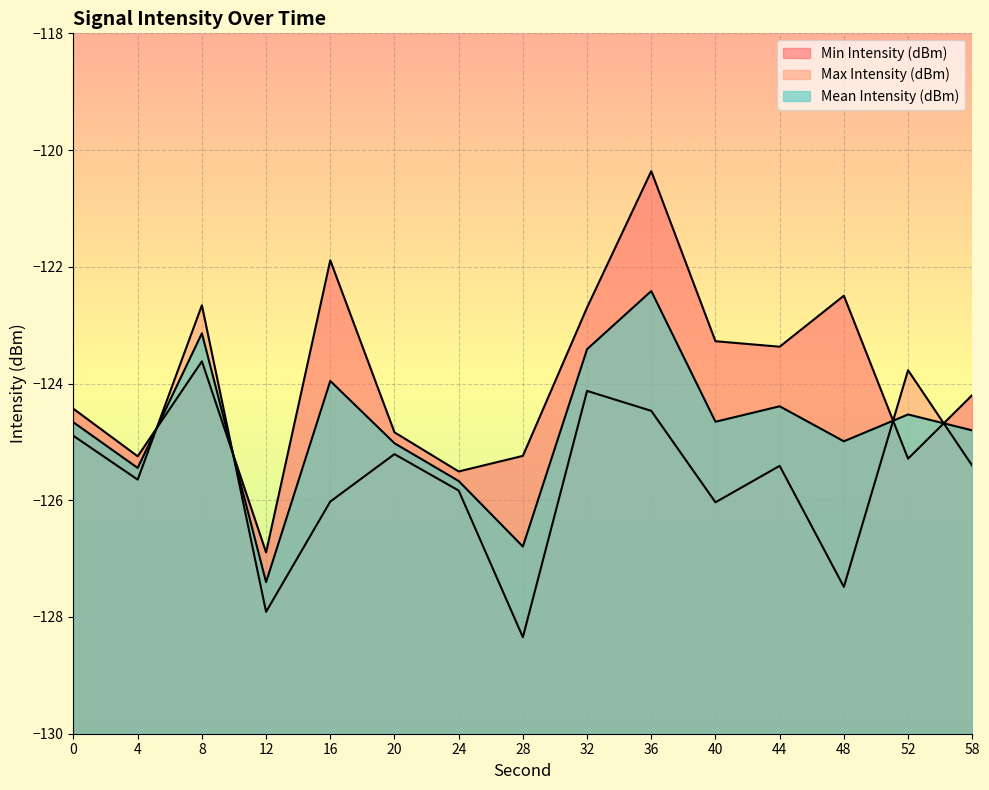

Reading right to left, what are all the values shown in this chart?

Min Intensity (dBm): 58=-124.2	52=-125.3	48=-122.5	44=-123.4	40=-123.3	36=-120.4	32=-122.7	28=-125.2	24=-125.5	20=-124.8	16=-121.9	12=-126.9	8=-123.6	4=-125.2	0=-124.4
Max Intensity (dBm): 58=-125.4	52=-123.8	48=-127.5	44=-125.4	40=-126.0	36=-124.5	32=-124.1	28=-128.3	24=-125.8	20=-125.2	16=-126.0	12=-127.9	8=-122.7	4=-125.6	0=-124.9
Mean Intensity (dBm): 58=-124.8	52=-124.5	48=-125.0	44=-124.4	40=-124.7	36=-122.4	32=-123.4	28=-126.8	24=-125.7	20=-125.0	16=-124.0	12=-127.4	8=-123.1	4=-125.4	0=-124.7